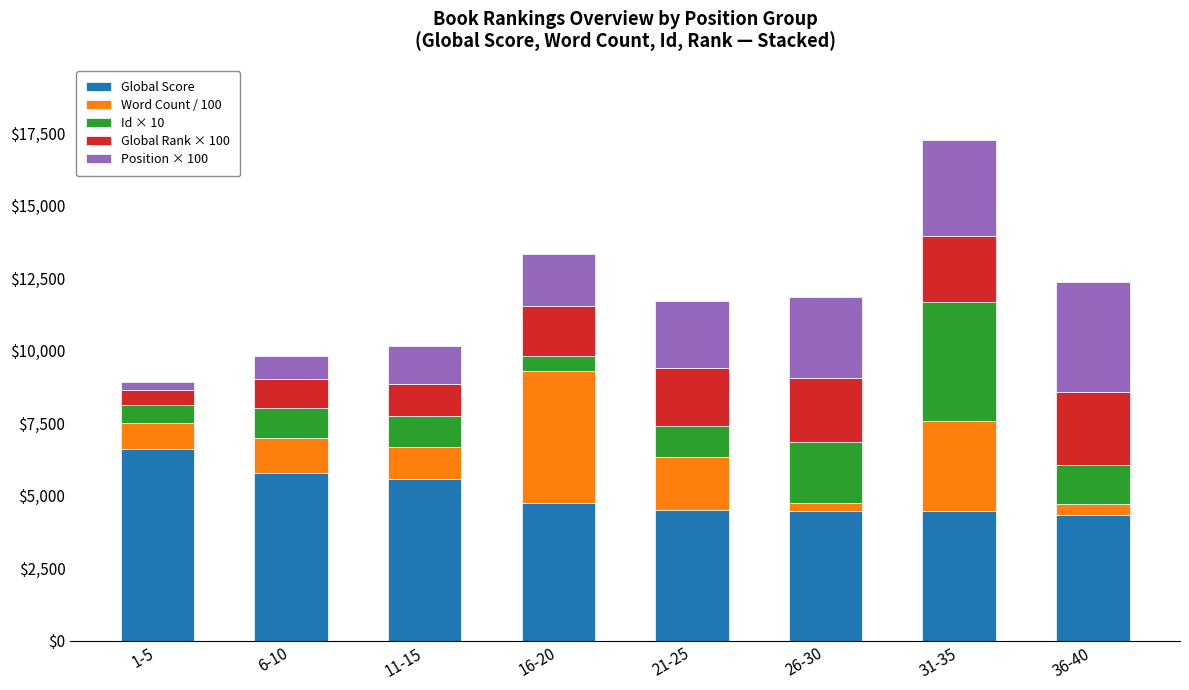

How many bars are there in total?

8